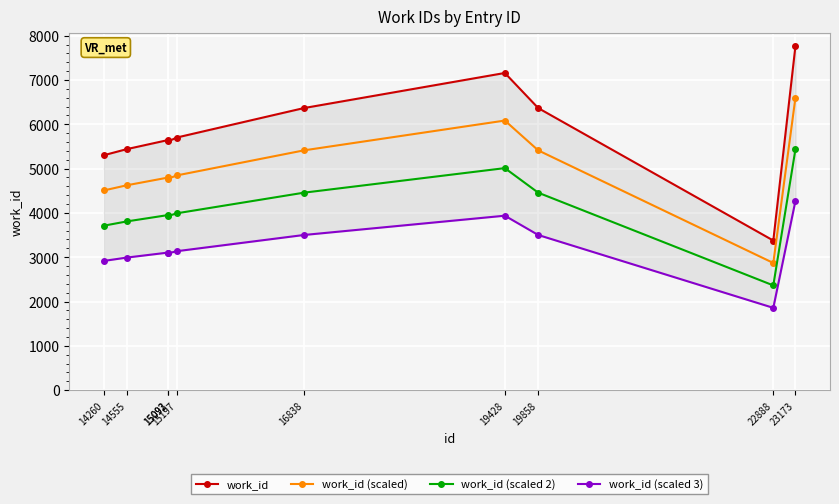

Where is work_id (scaled) nearest to the value 4732?

15093